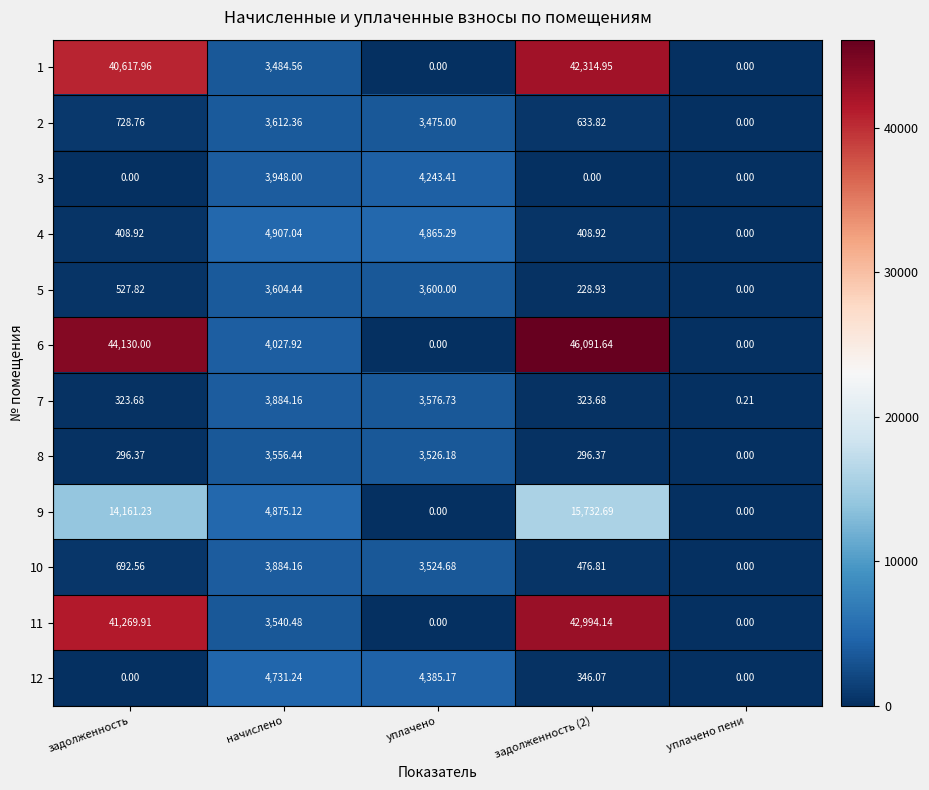

At which label does 5 reach its peak?

начислено